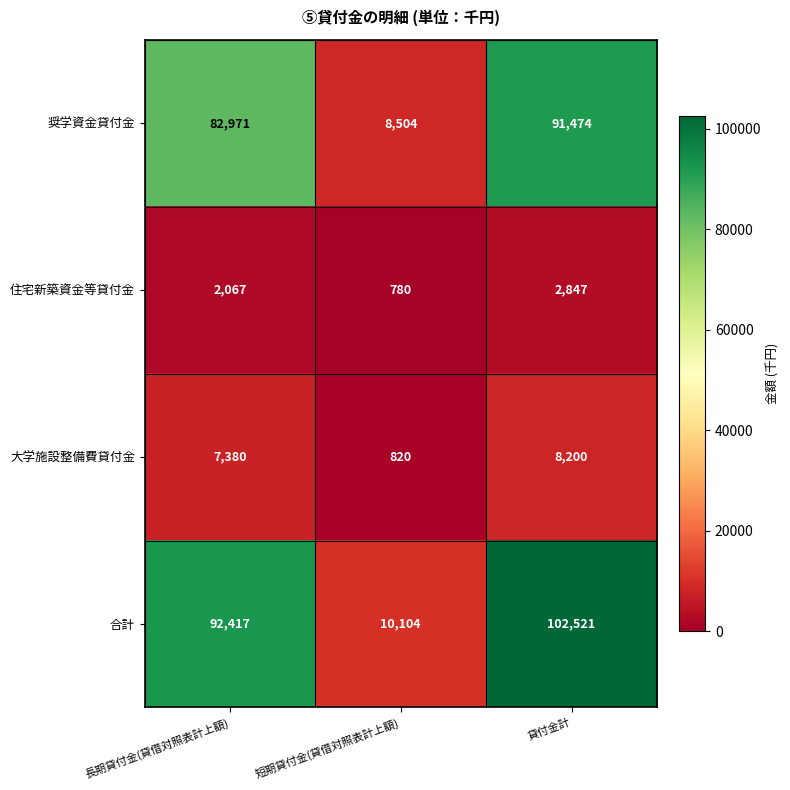

Rank the series at 短期貸付金(貸借対照表計上額) from lowest to highest value.

住宅新築資金等貸付金, 大学施設整備費貸付金, 奨学資金貸付金, 合計